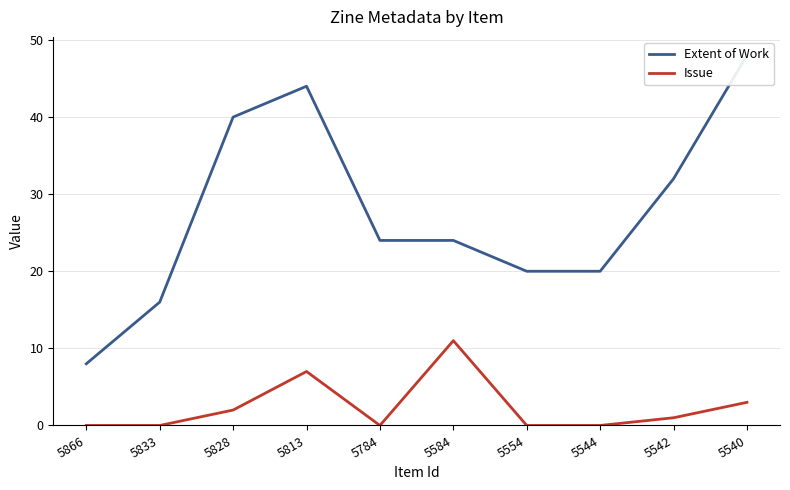

At which label is Extent of Work closest to 28?

5784